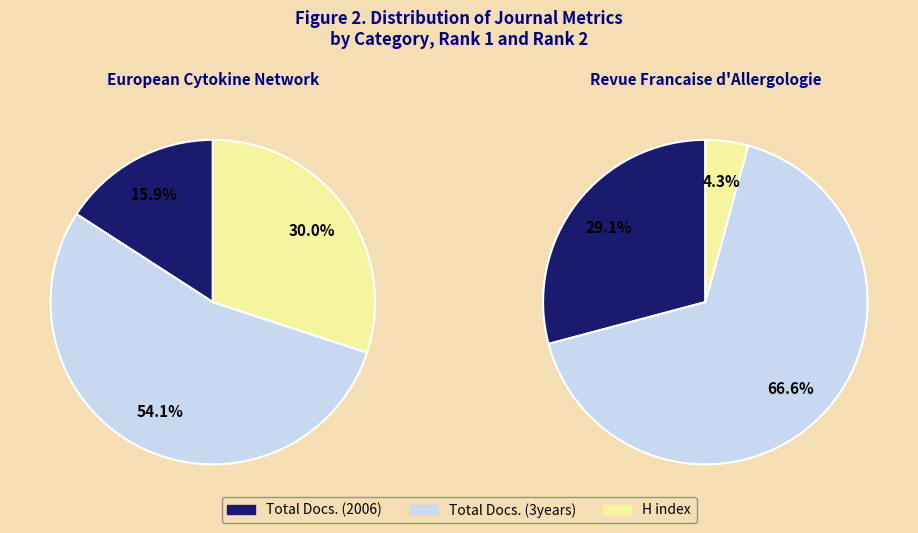

To the nearest percent, what portion does Revue Francaise d Allergologie represent?

22%